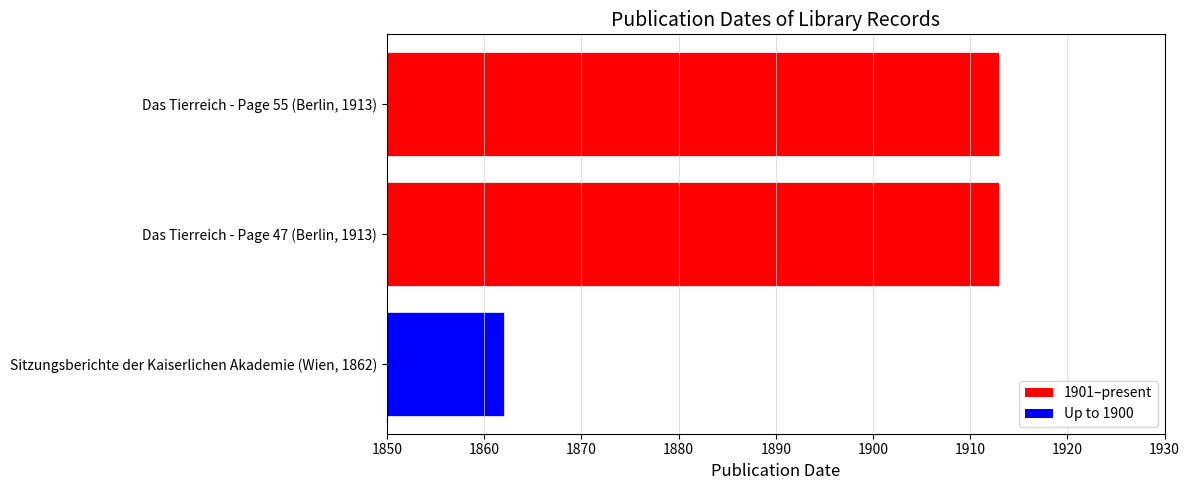

The chart shows a value of 1913 at Das Tierreich - Page 47 (Berlin, 1913). True or false?

True